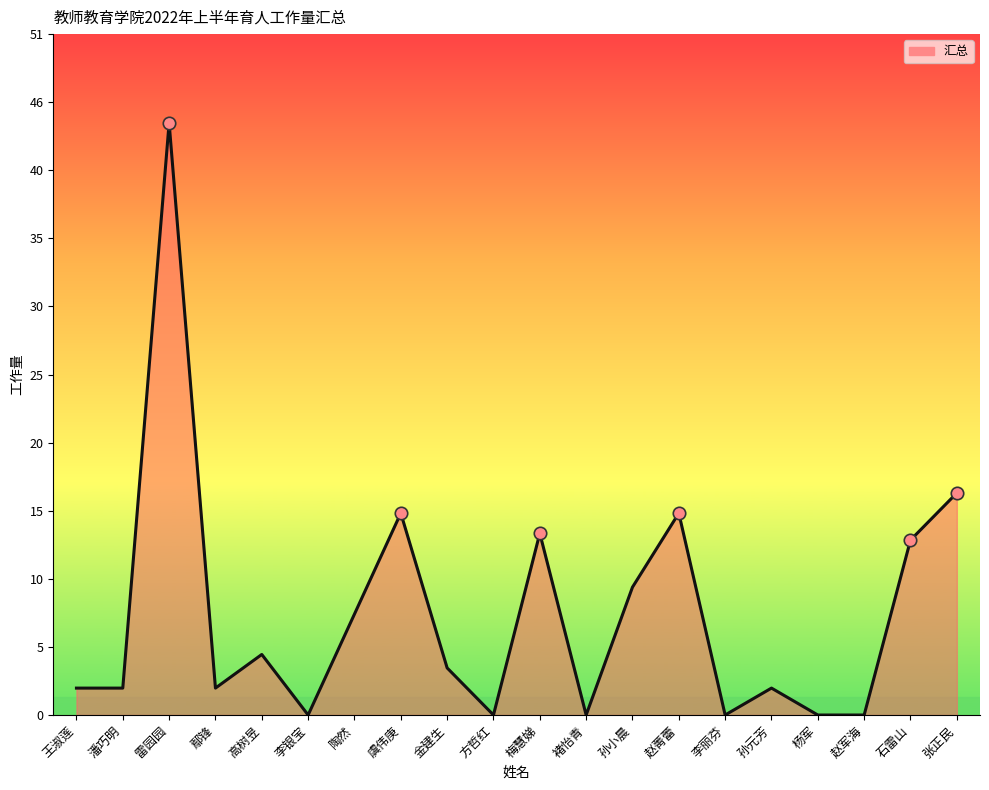

What is the change in value from 王淑莲 to 孙小晨?

+7.5